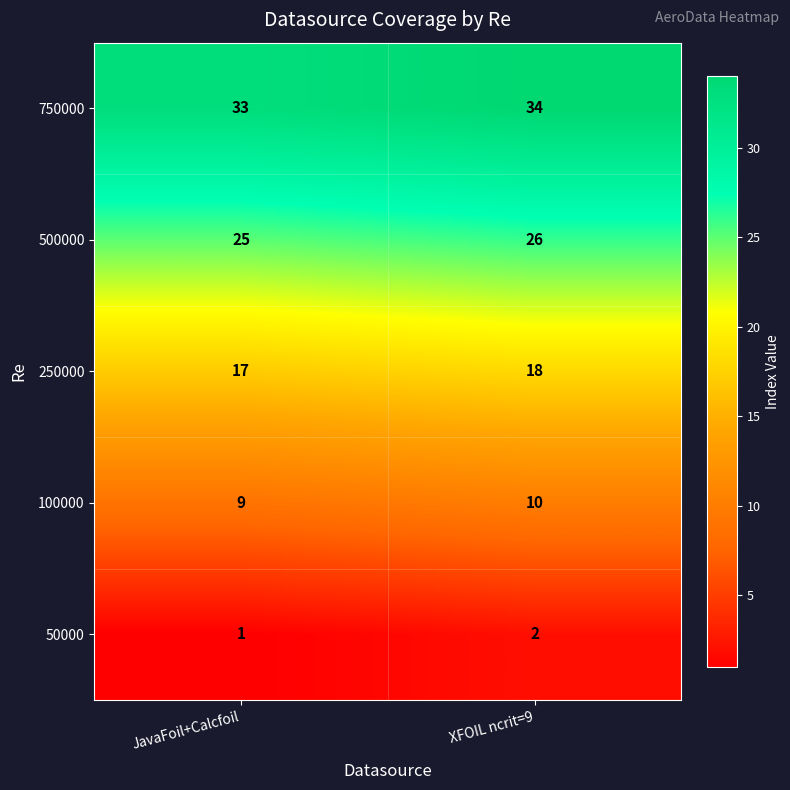

What is the difference between the highest and lowest values at XFOIL ncrit=9?

32